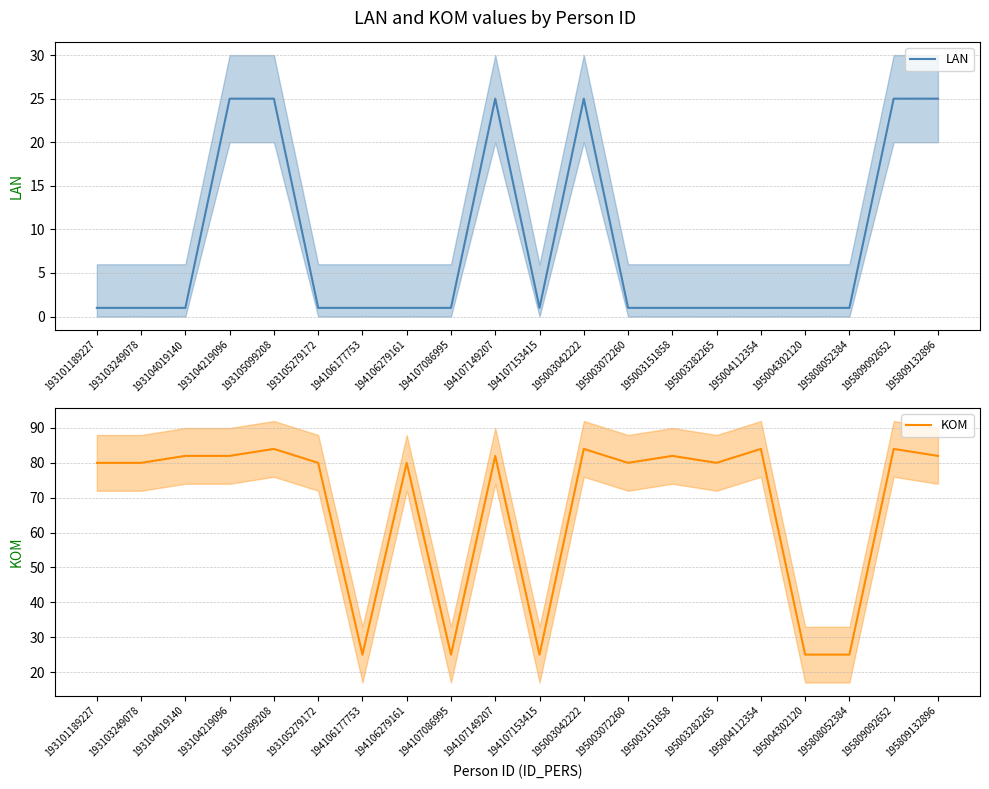

How many LAN values are between 1 and 25?

20